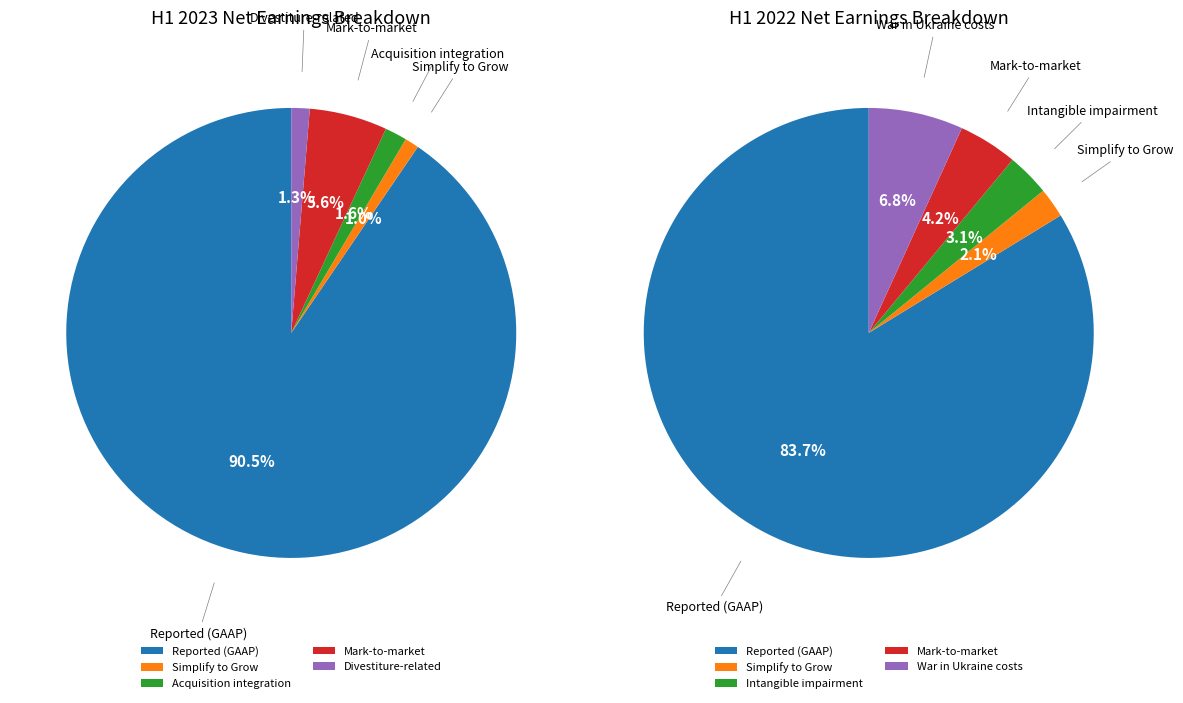

Is the sum of War in Ukraine costs and Reported (GAAP) greater than half?

Yes